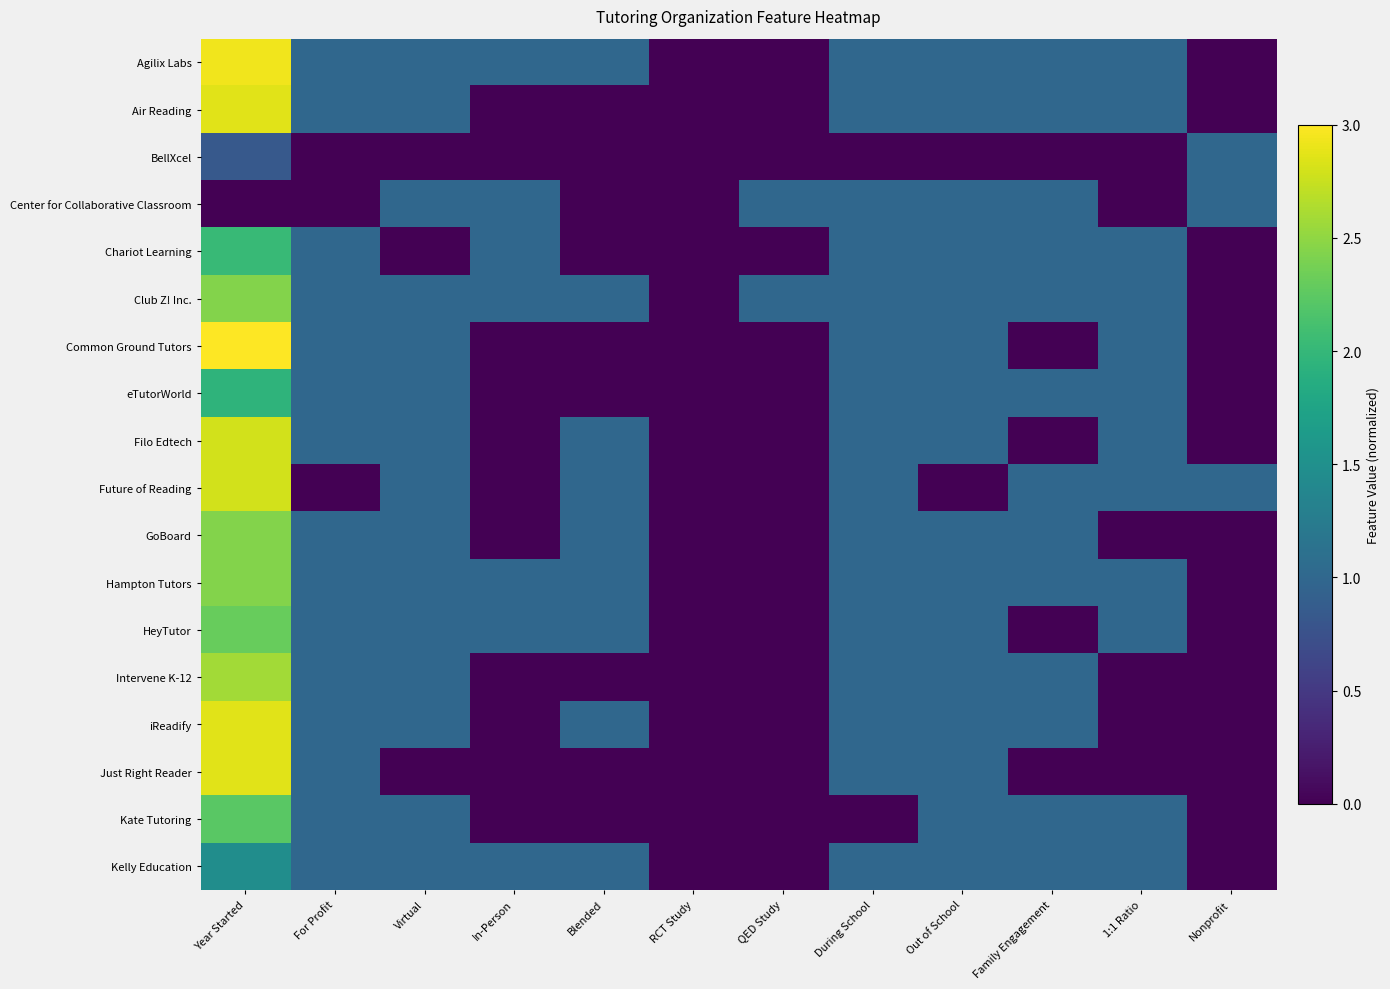

At how many categories does at least one series exceed 2?

1